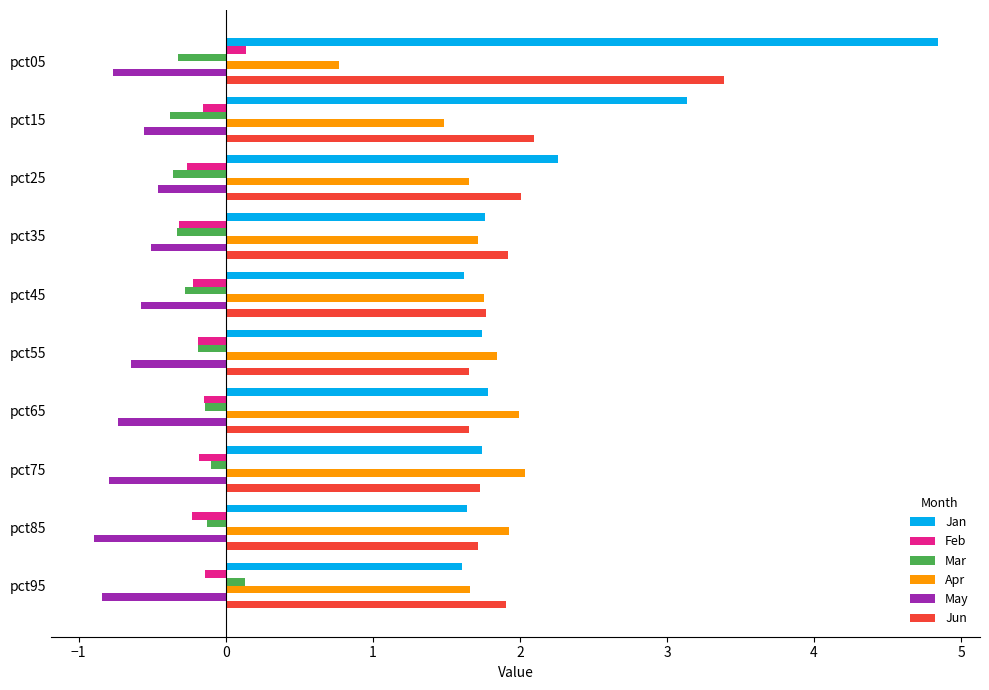

Which category has the lowest value in the May series?

pct85